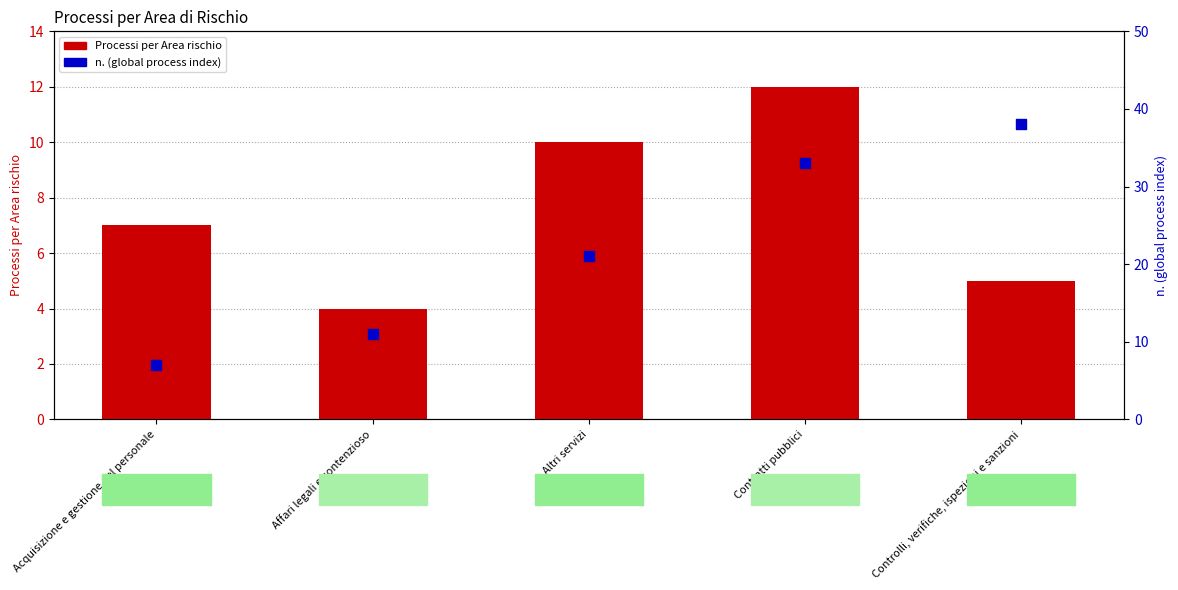

At how many categories does at least one series exceed 14?

3